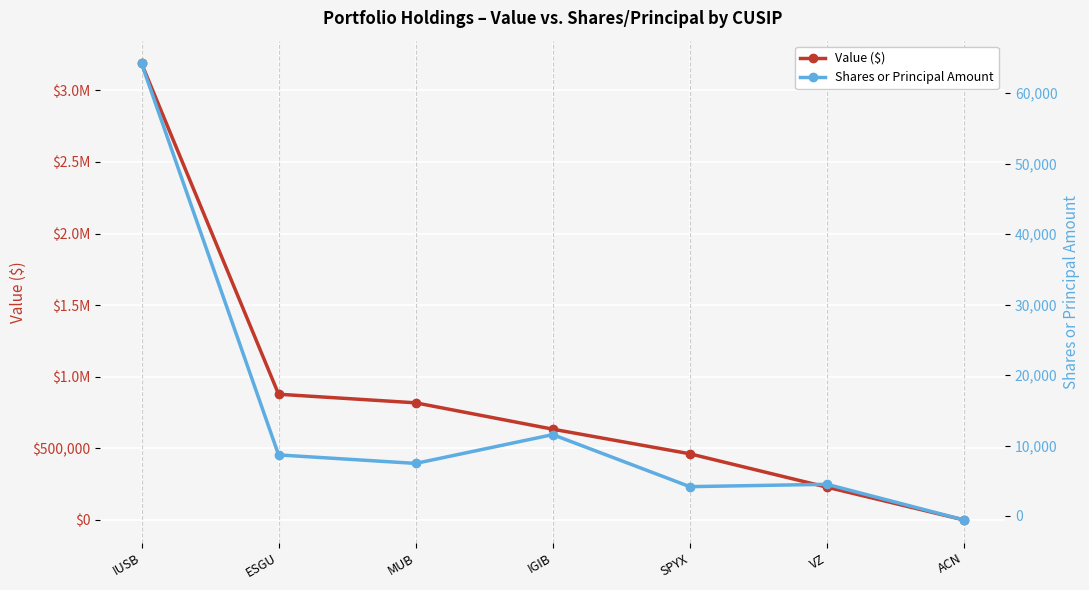

At which label is Shares or Principal Amount closest to 31832?

IGIB